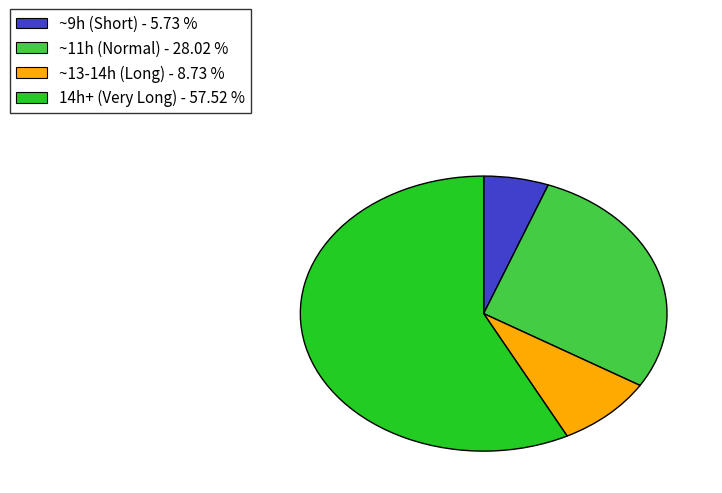

Combined, do ~9h (Short) - 5.73 % and 14h+ (Very Long) - 57.52 % account for over 50%?

Yes